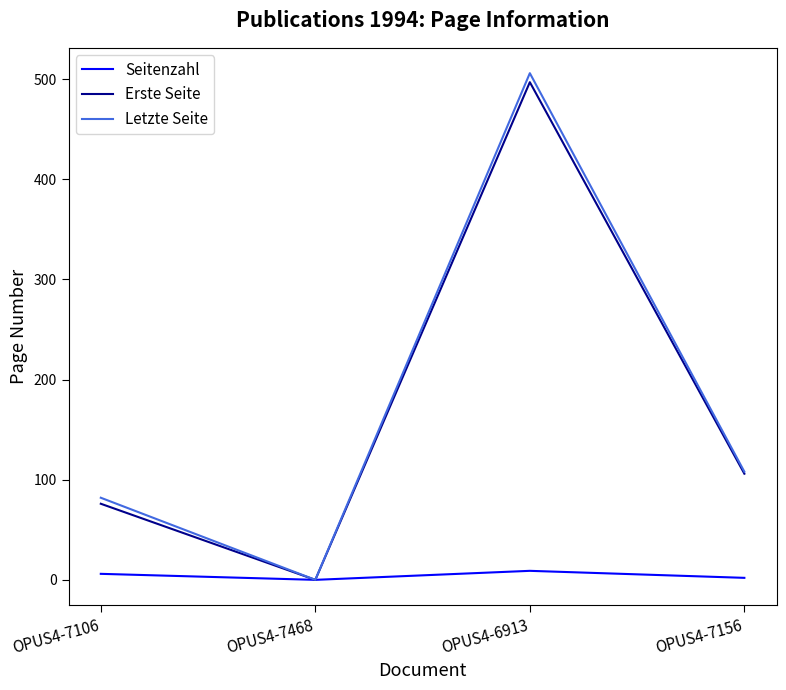

Which series changed the most between OPUS4-7106 and OPUS4-7156?

Erste Seite